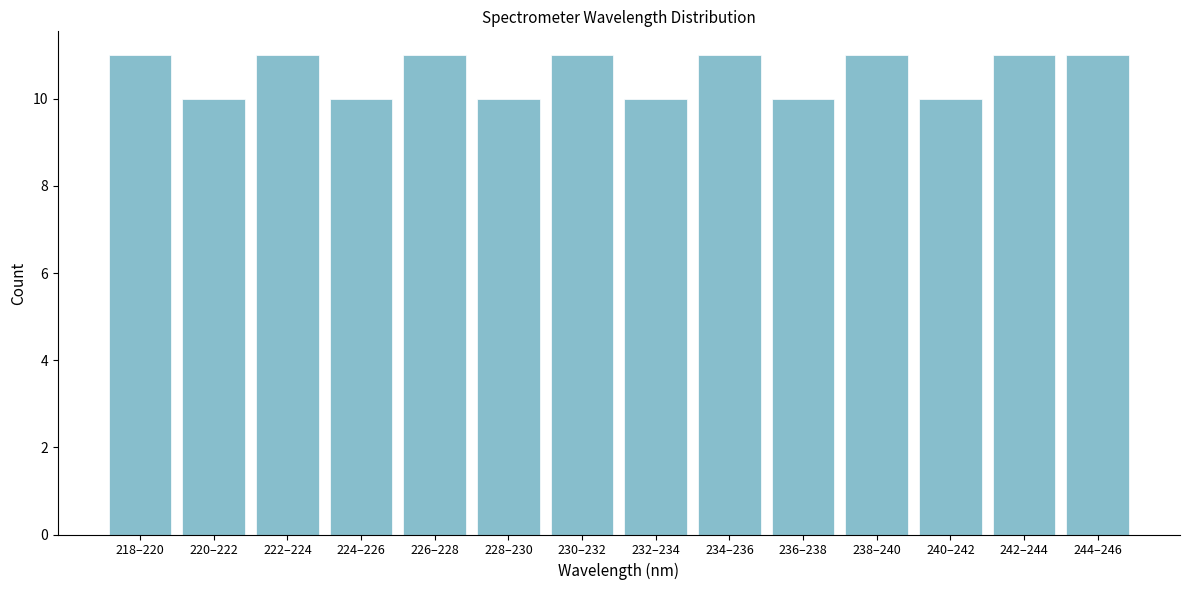

Reading left to right, transcribe all the data shown in this chart.

11	10	11	10	11	10	11	10	11	10	11	10	11	11